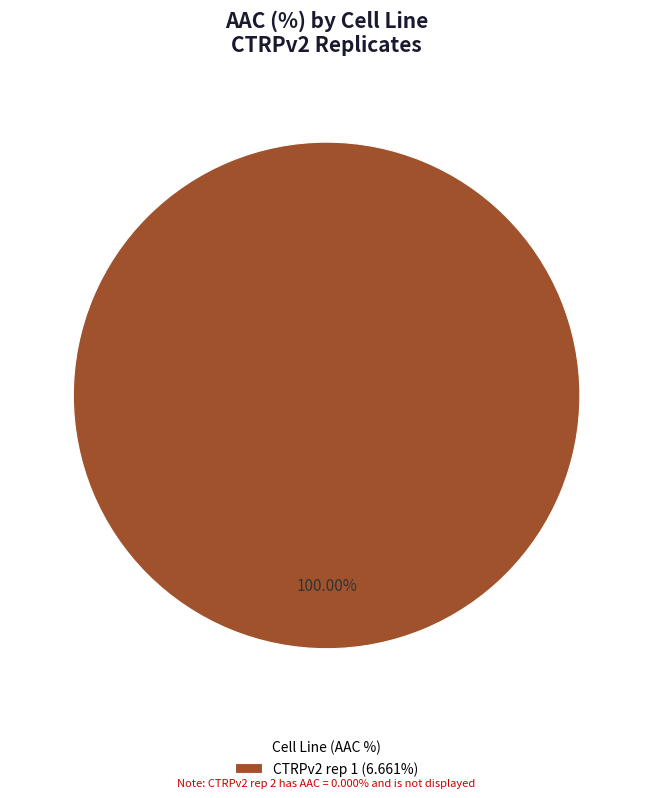

Is there a majority slice in this chart?

Yes